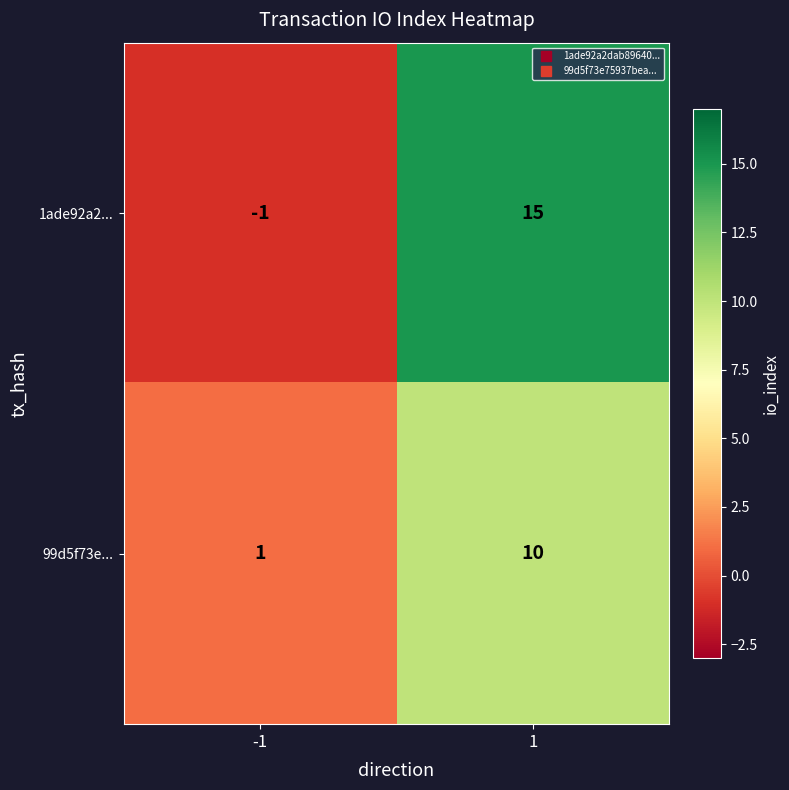

Reading left to right, transcribe all the data shown in this chart.

1ade92a2...: -1	15
99d5f73e...: 1	10